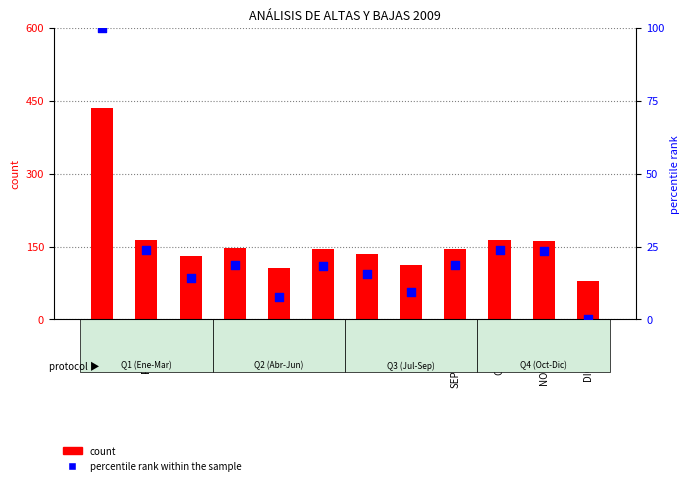

Which series has the largest Y range (max minus min)?

count